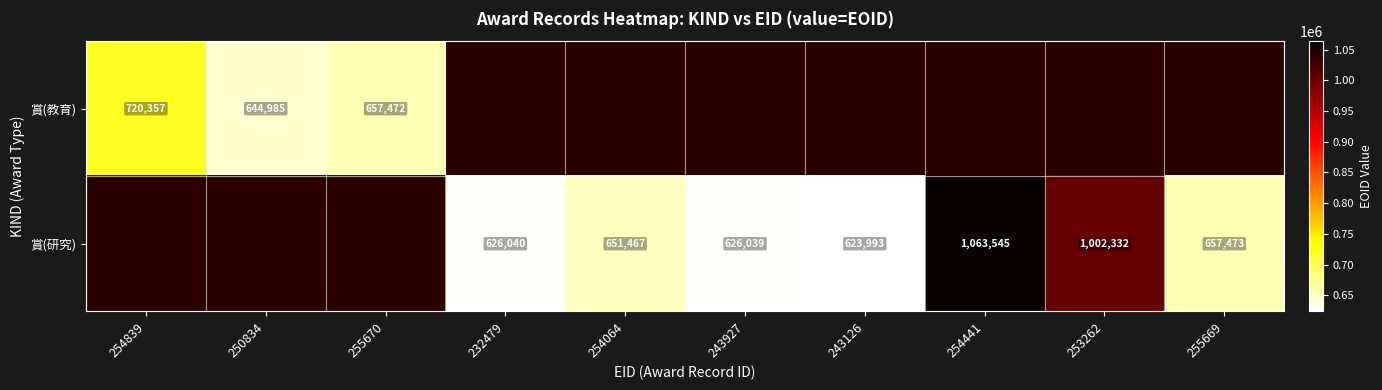

What is the sum of the 賞(研究) values at 253262 and 243126?

1626325